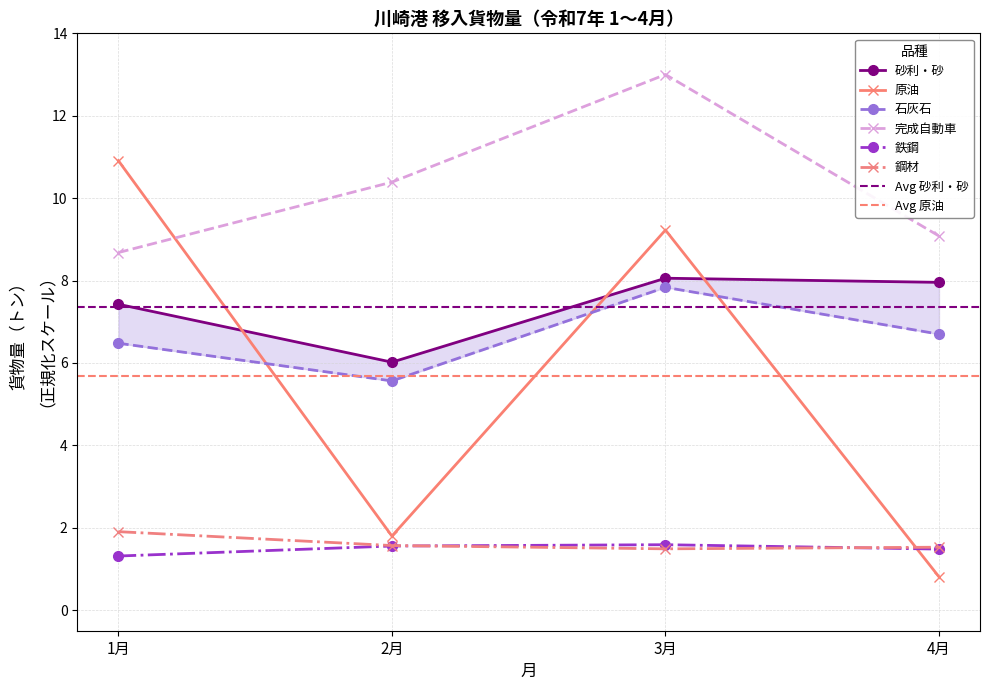

Which category has the lowest value across all series?

4月